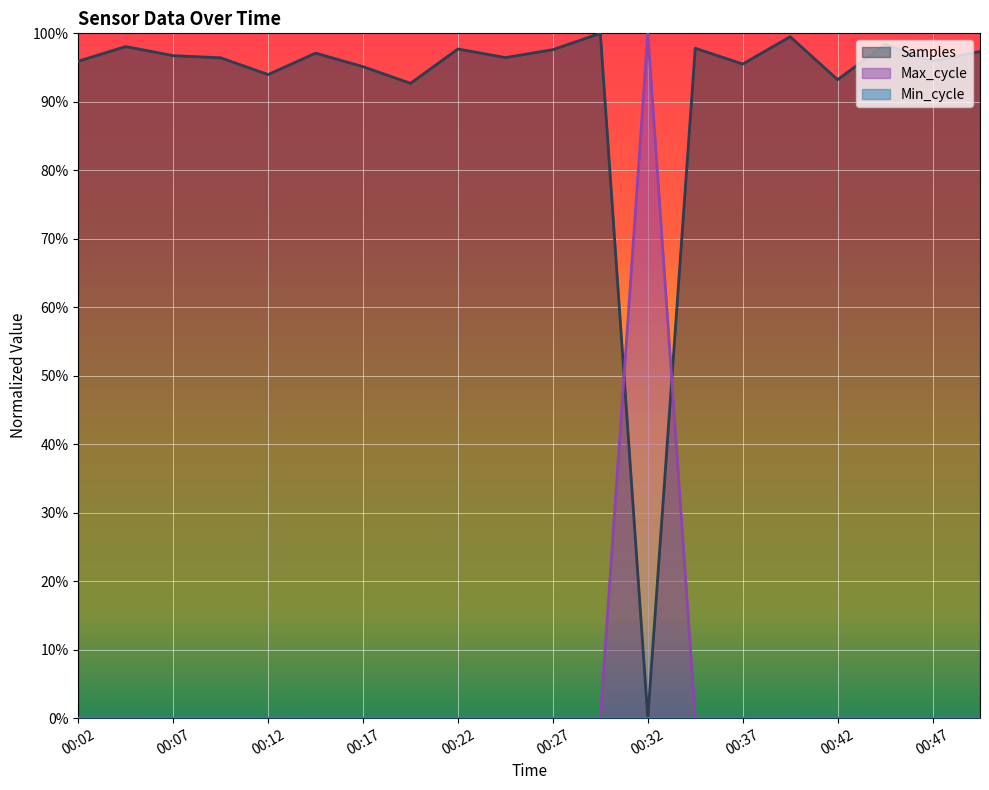

Which has a higher value, 00:14 or 00:45?

00:45